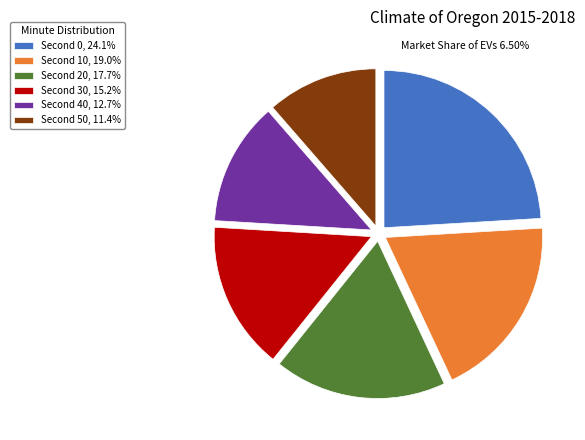

How many slices are in this pie chart?

6